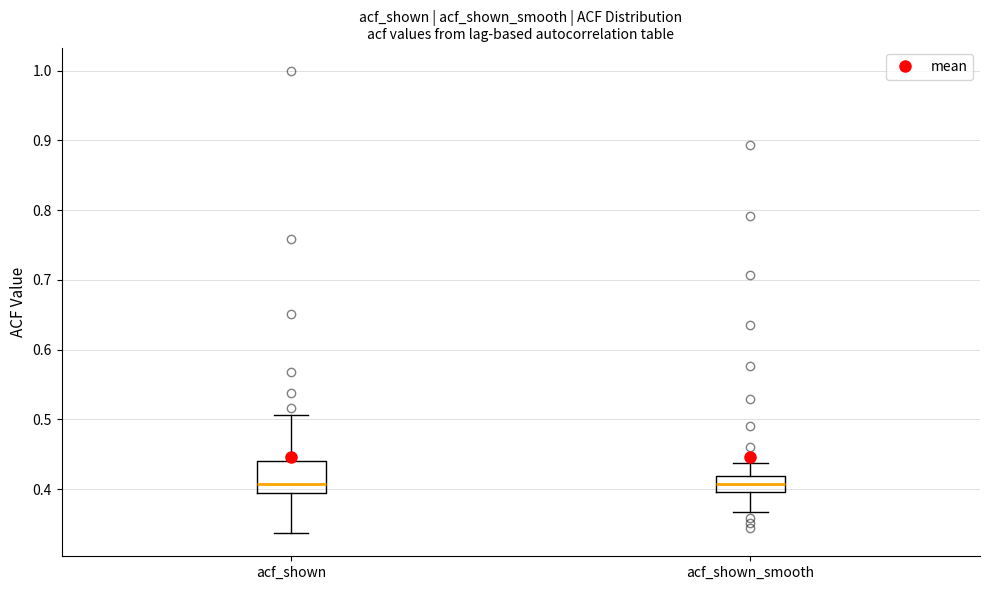

Where is the lower edge of the box for acf_shown on the y-axis? The values are not printed on the chart, so give them approximately, as read against the axis.

0.39